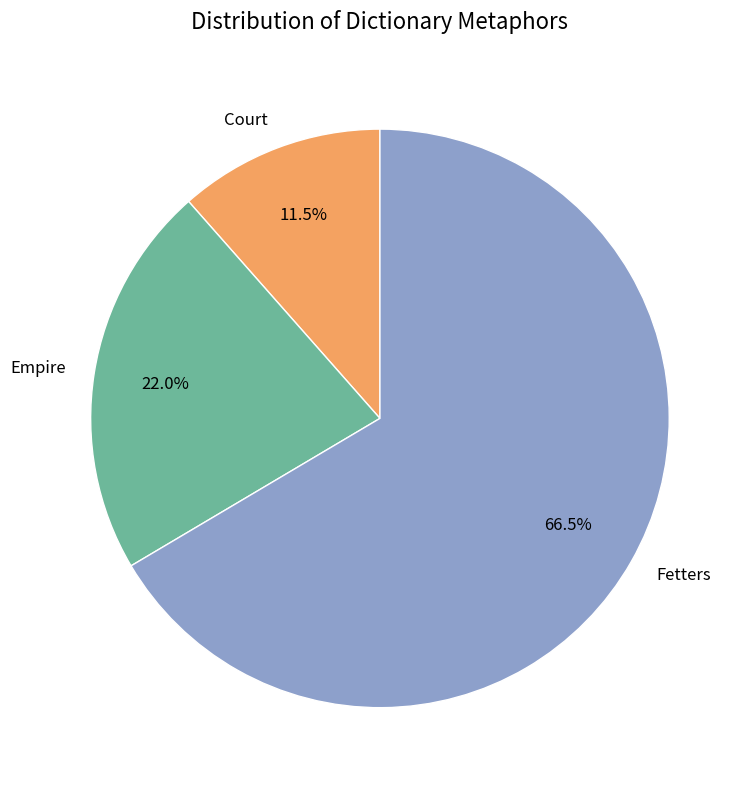

What percentage is NOT represented by Court?

88.5%